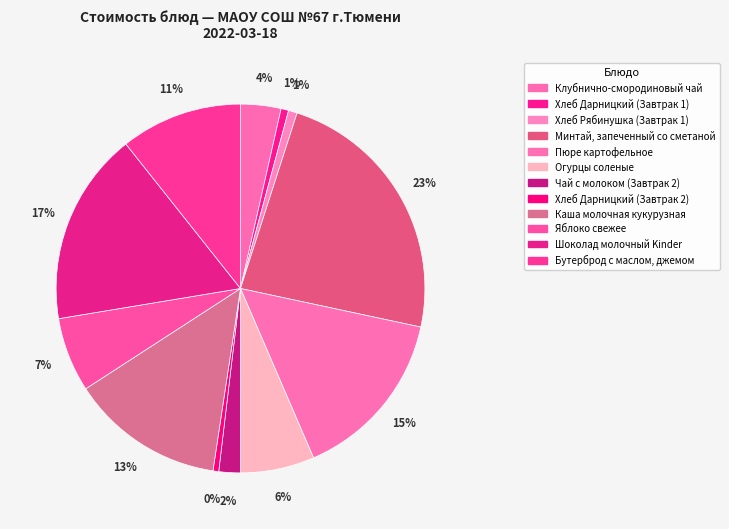

The Хлеб Рябинушка (Завтрак 1) slice represents 12% of the pie. True or false?

False